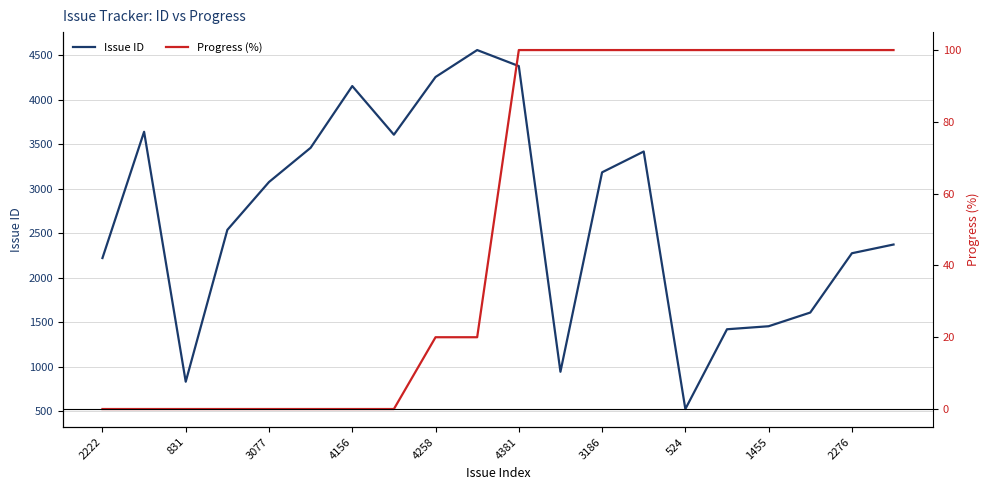

True or false: Progress (%) and Issue ID cross at least once.

False